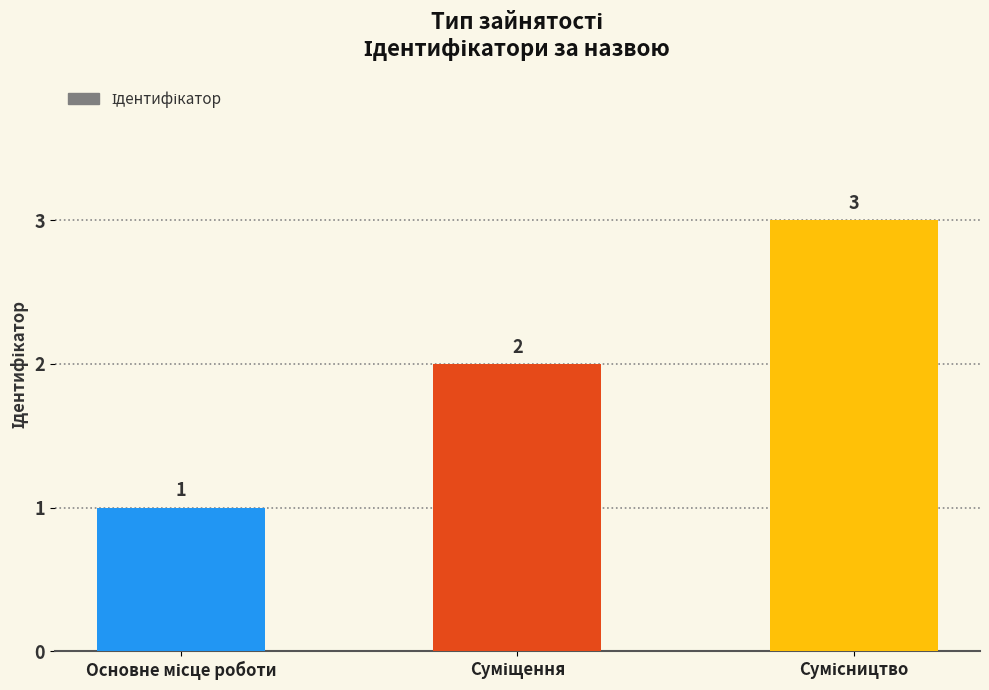

What is the greatest value displayed?

3